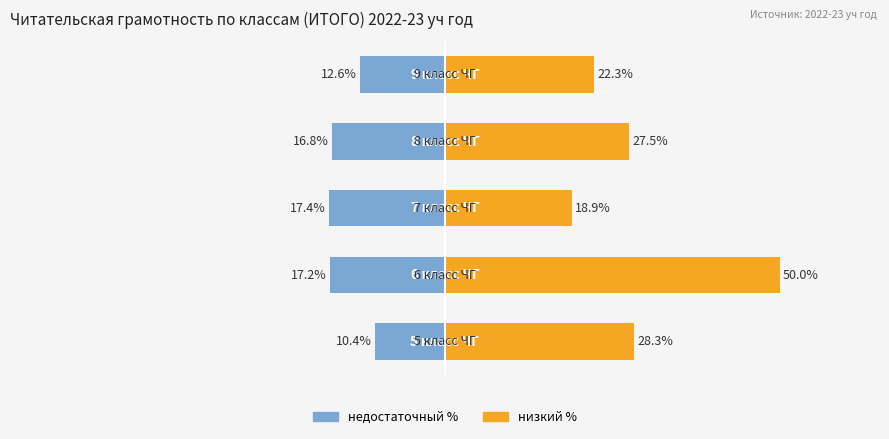

What is the sum of all недостаточный % values?

-74.5